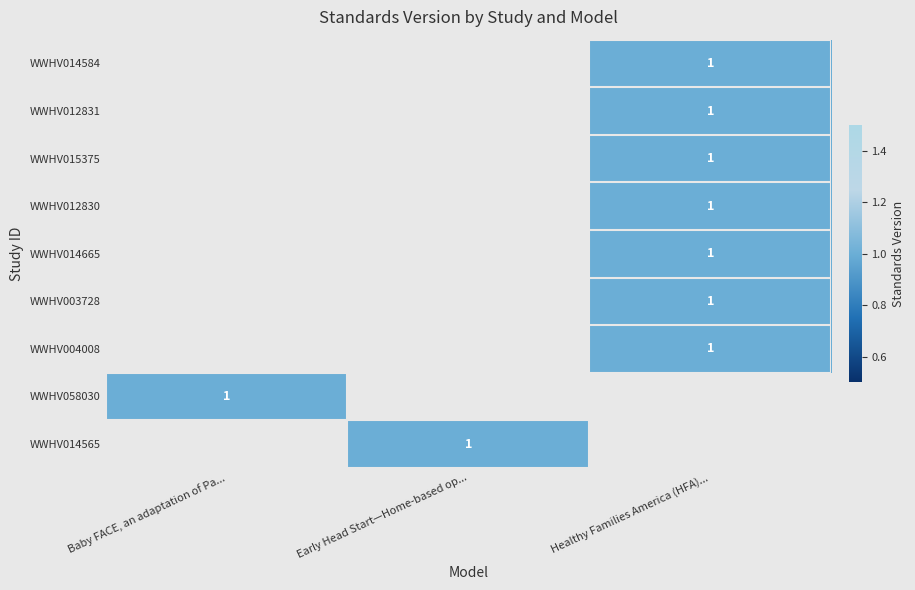

Between Early Head Start—Home-based op... and Healthy Families America (HFA)..., which is larger?

Healthy Families America (HFA)...